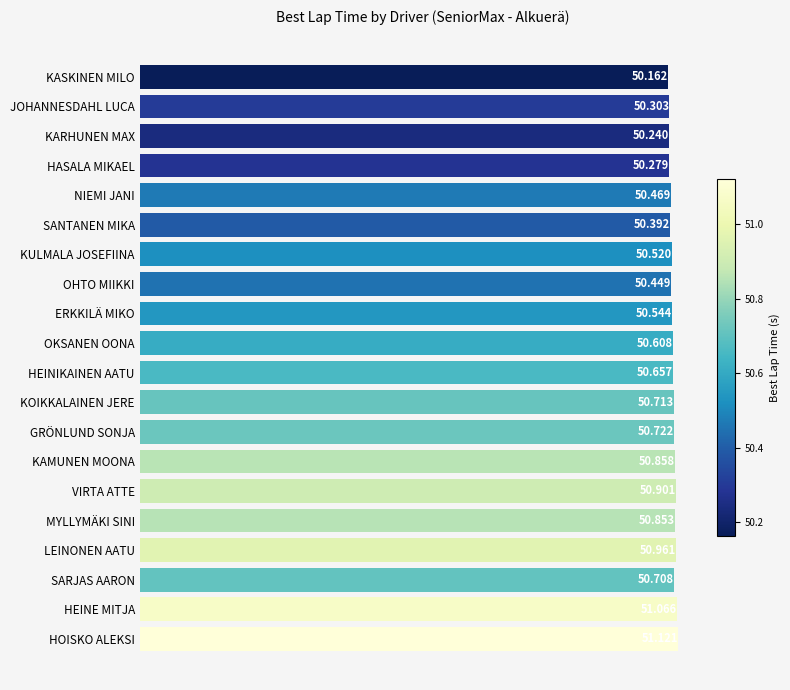

Does the chart contain stacked bars?

No